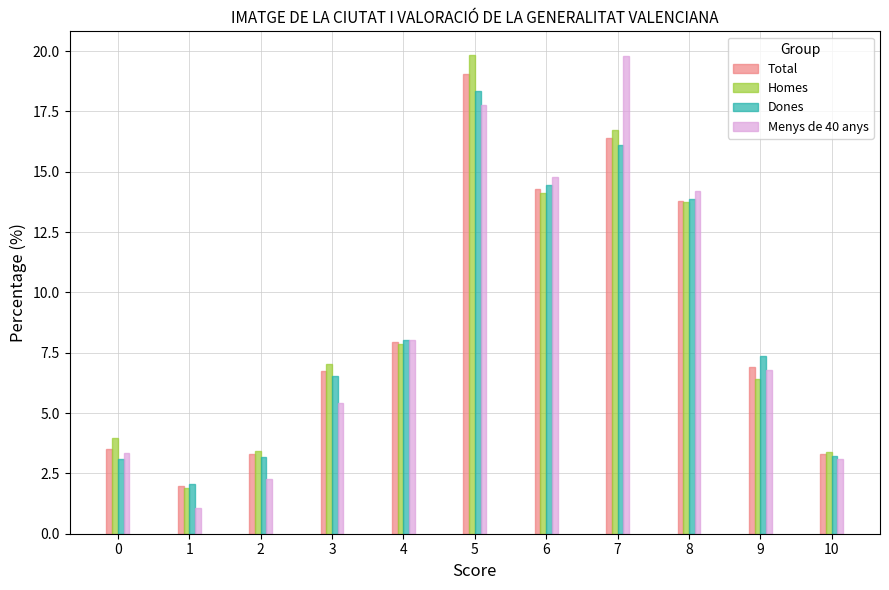

What is the sum of the Menys de 40 anys values at 2 and 3?

7.7